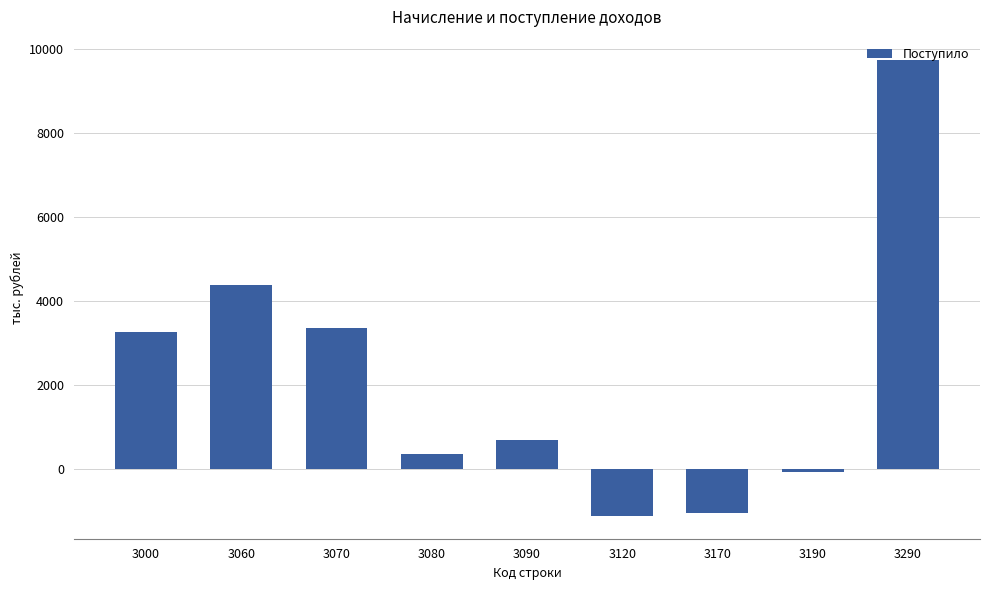

What is the sum of all values?

19506